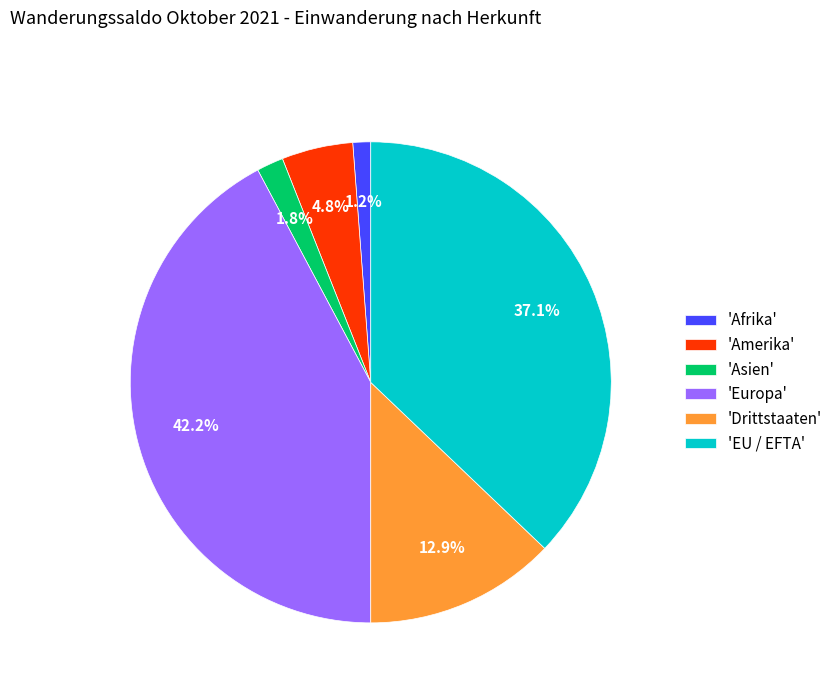

What is the largest slice in the pie chart?

'Europa'